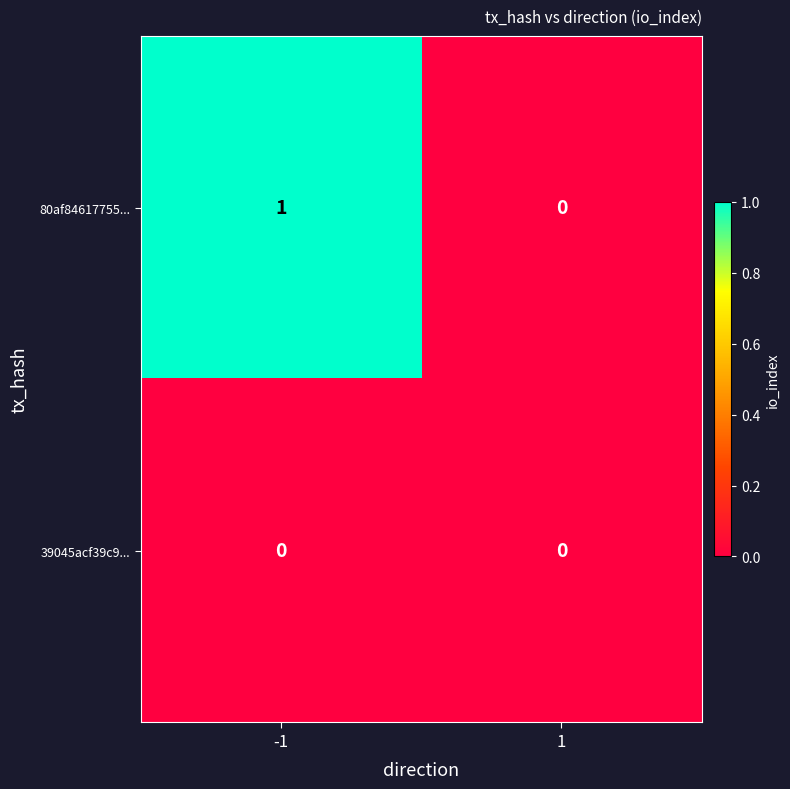

Which series has the largest range (max minus min)?

80af84617755...